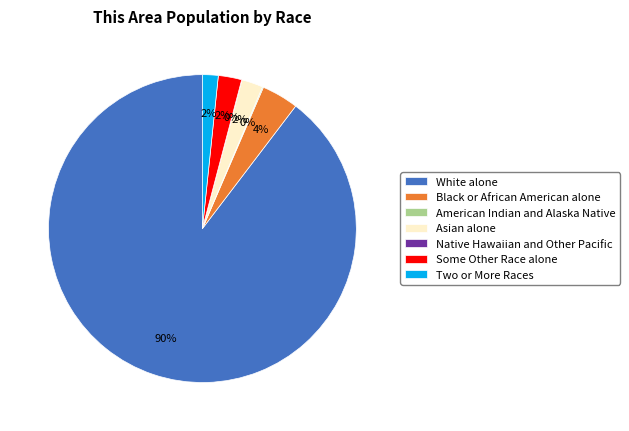

To the nearest percent, what is the difference between the White alone and Black or African American alone slice percentages?

86%